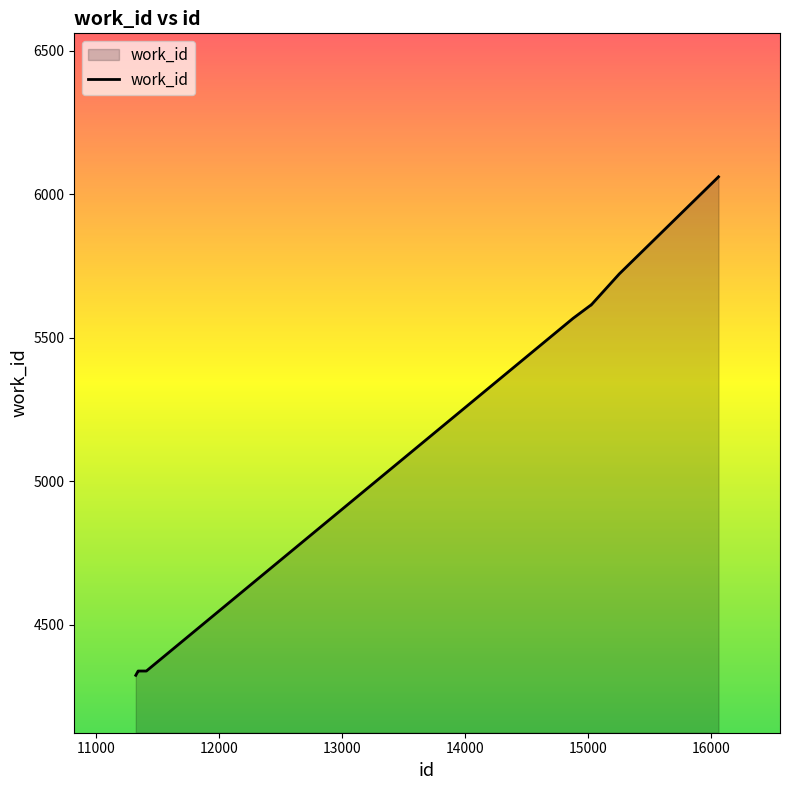

What is the minimum value shown in the chart?

4324